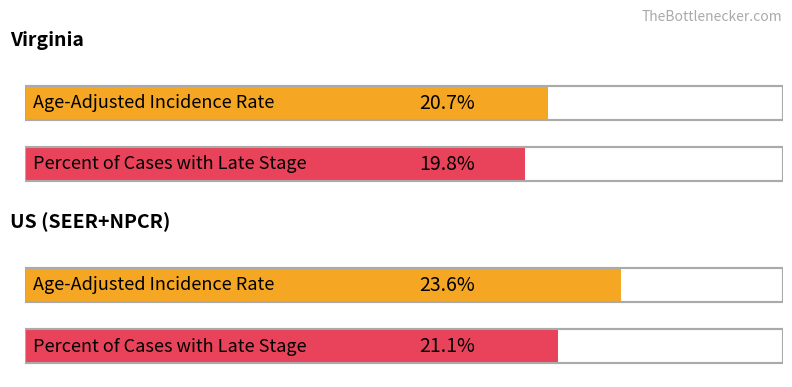

What is the value of the Age-Adjusted Incidence Rate bar at the 1st from the left?

20.7